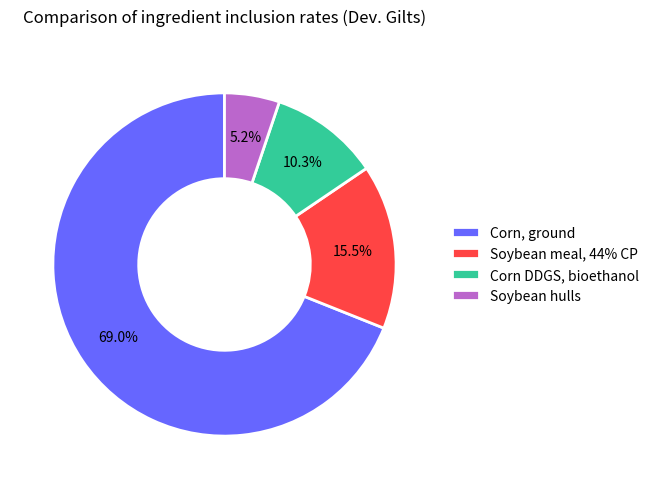

Which slice is the smallest?

Soybean hulls